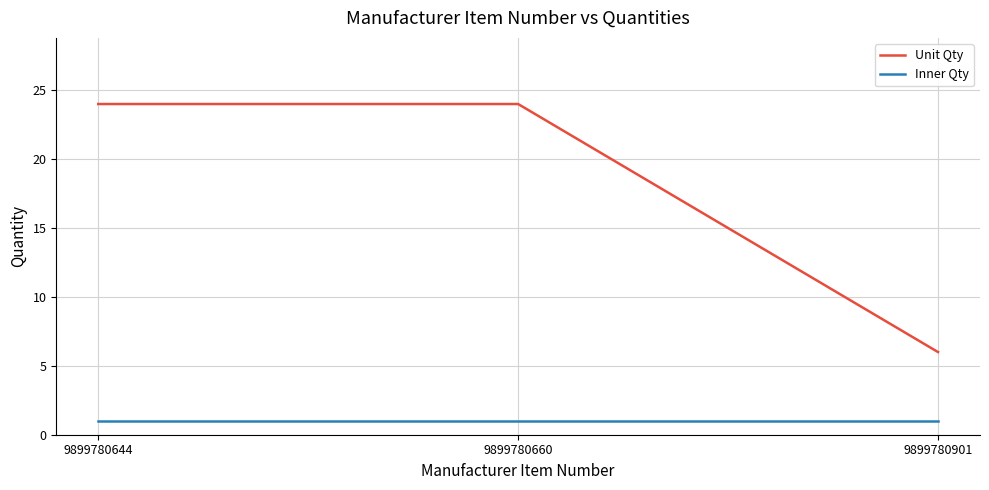

What are all the series names shown in the legend?

Unit Qty, Inner Qty